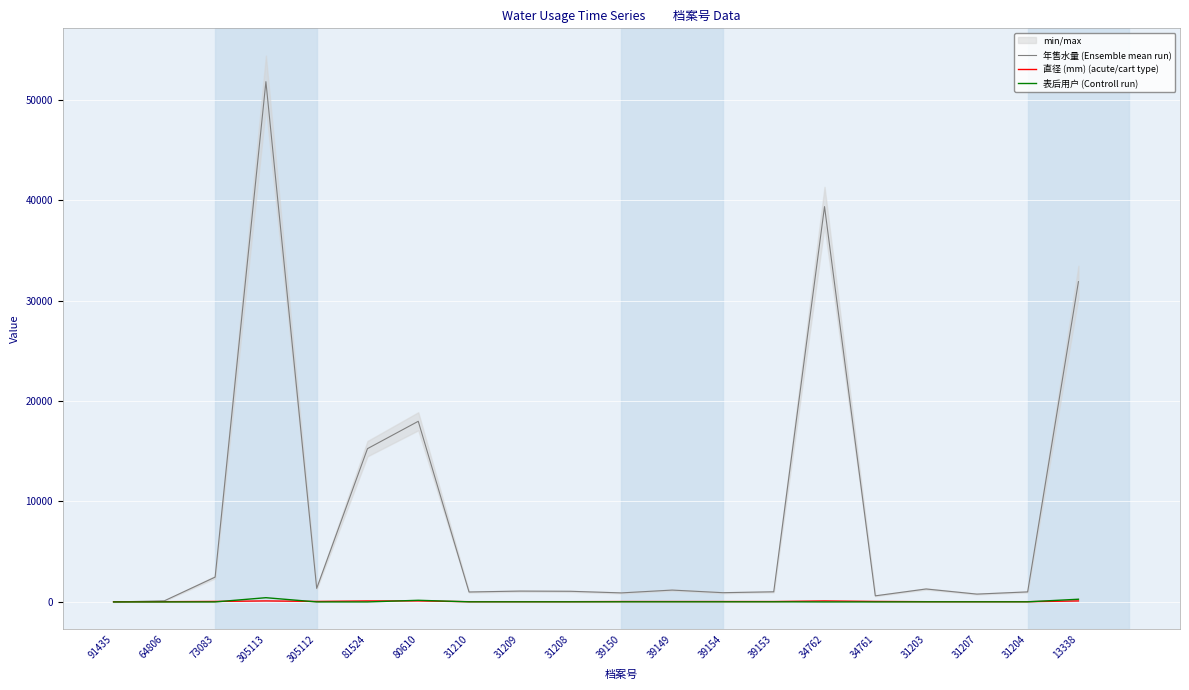

At 39150, list the series in order from smallest to largest.

表后用户 (Controll run), 直径 (mm) (acute/cart type), 年售水量 (Ensemble mean run)